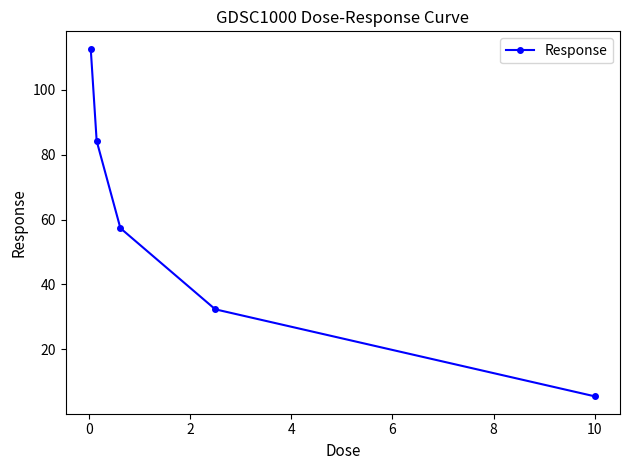

What is the sum of all values?

292.1